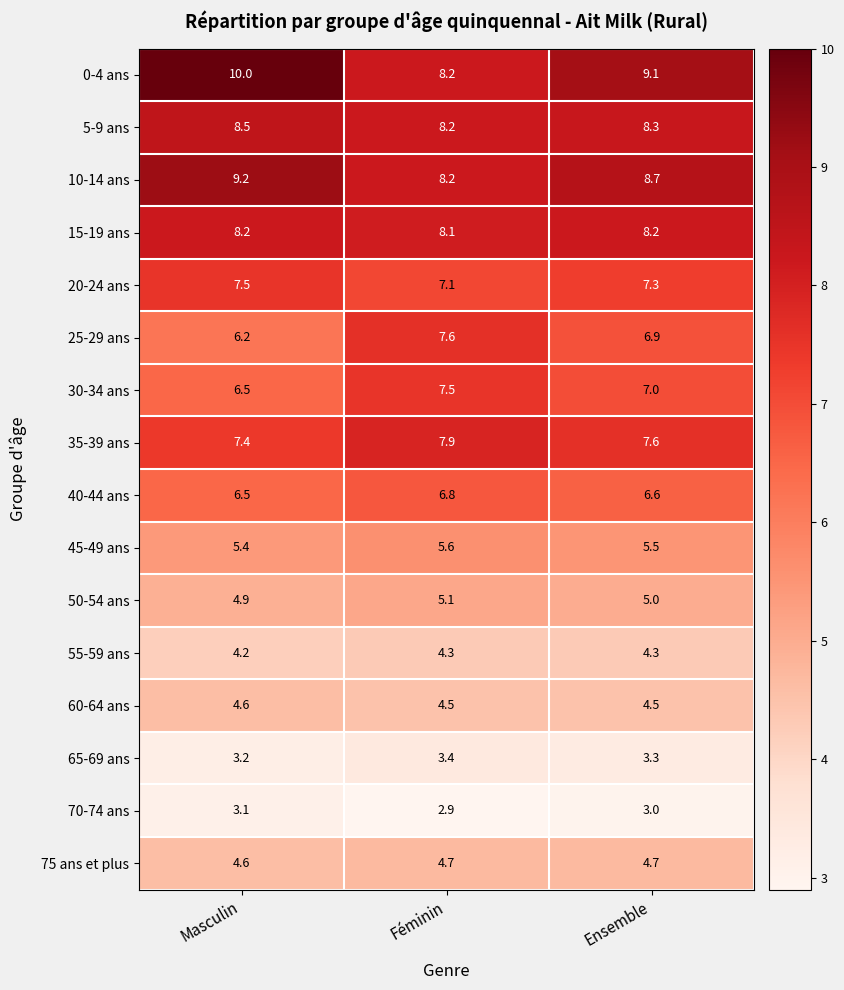

Which series has the largest range (max minus min)?

0-4 ans